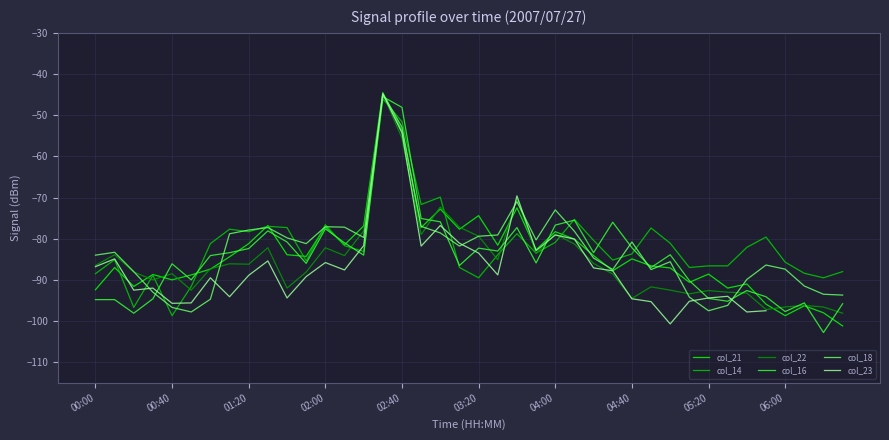

True or false: col_16 has a value of -170.6 at 00:00.

False